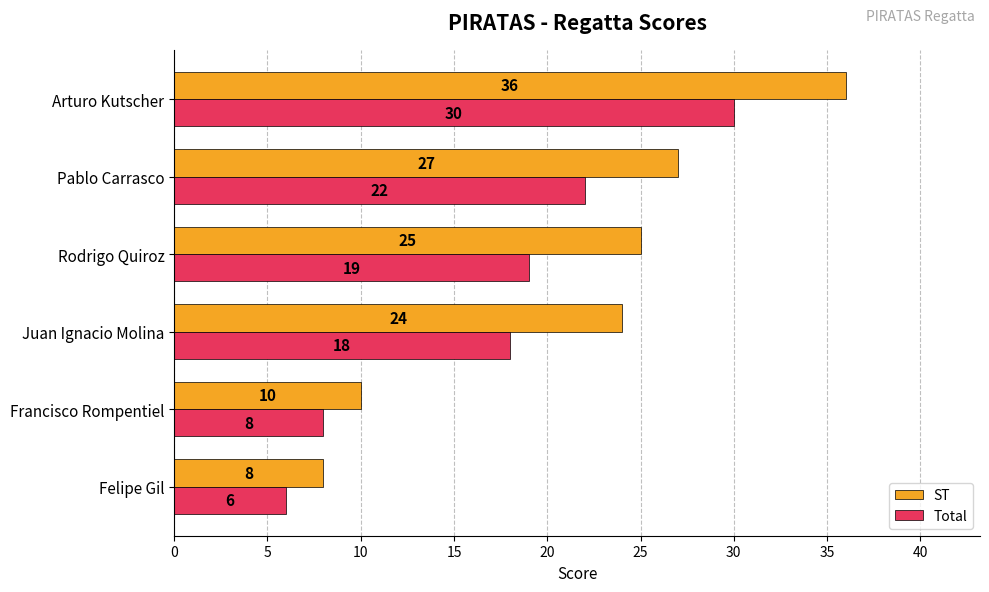

What value does the ST series have at Francisco Rompentiel?

10